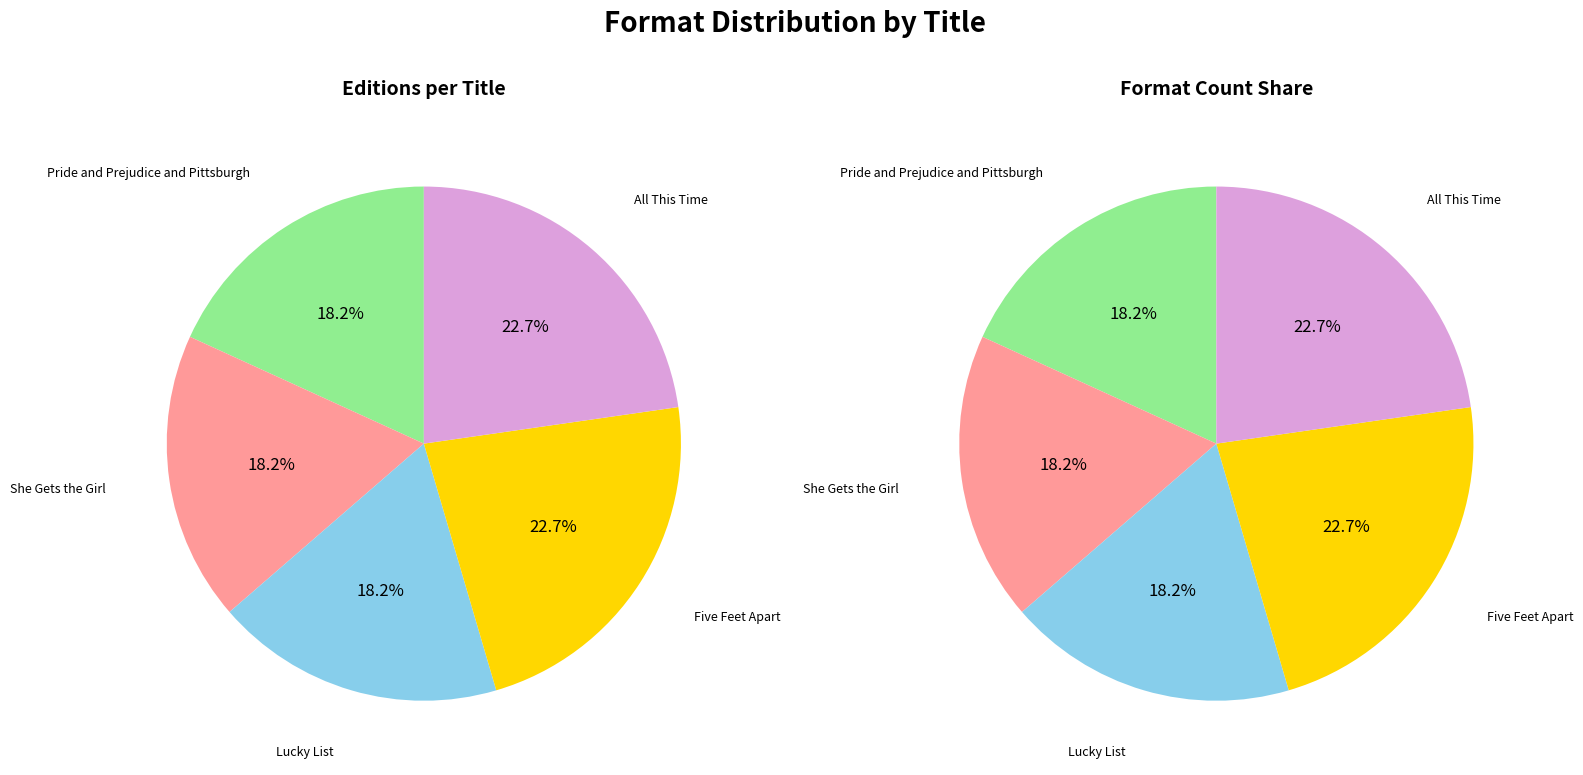

True or false: Pride and Prejudice and Pittsburgh accounts for 26% of the total.

False